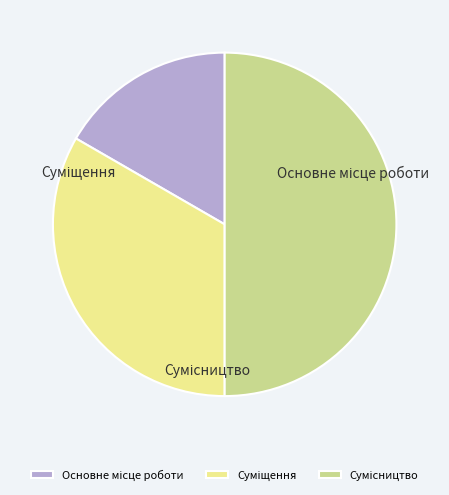

What is the change in value from Суміщення to Сумісництво?

+1